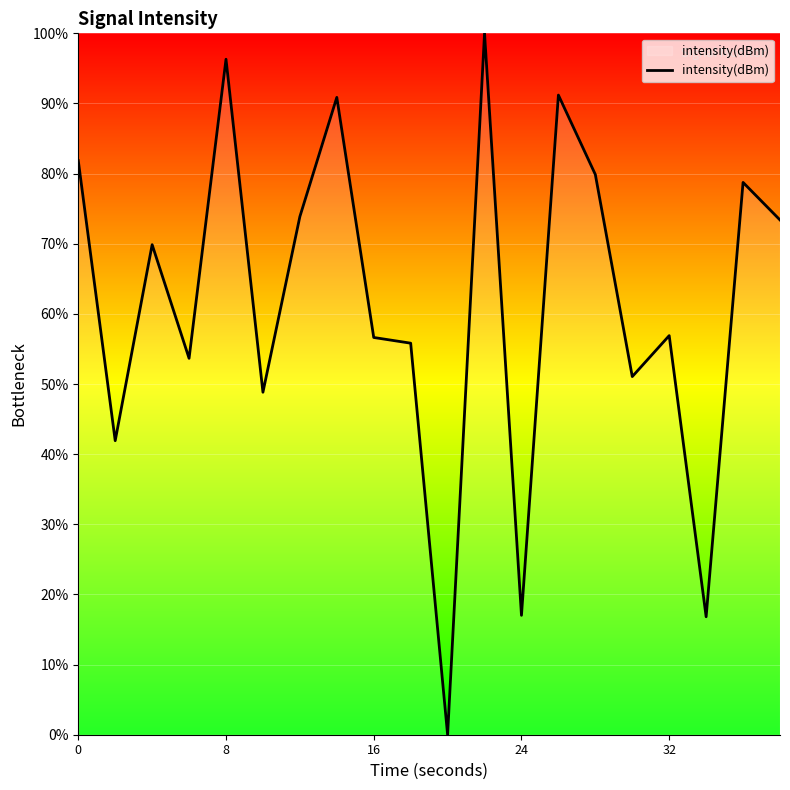

What is the difference between the maximum and minimum values?

100.0